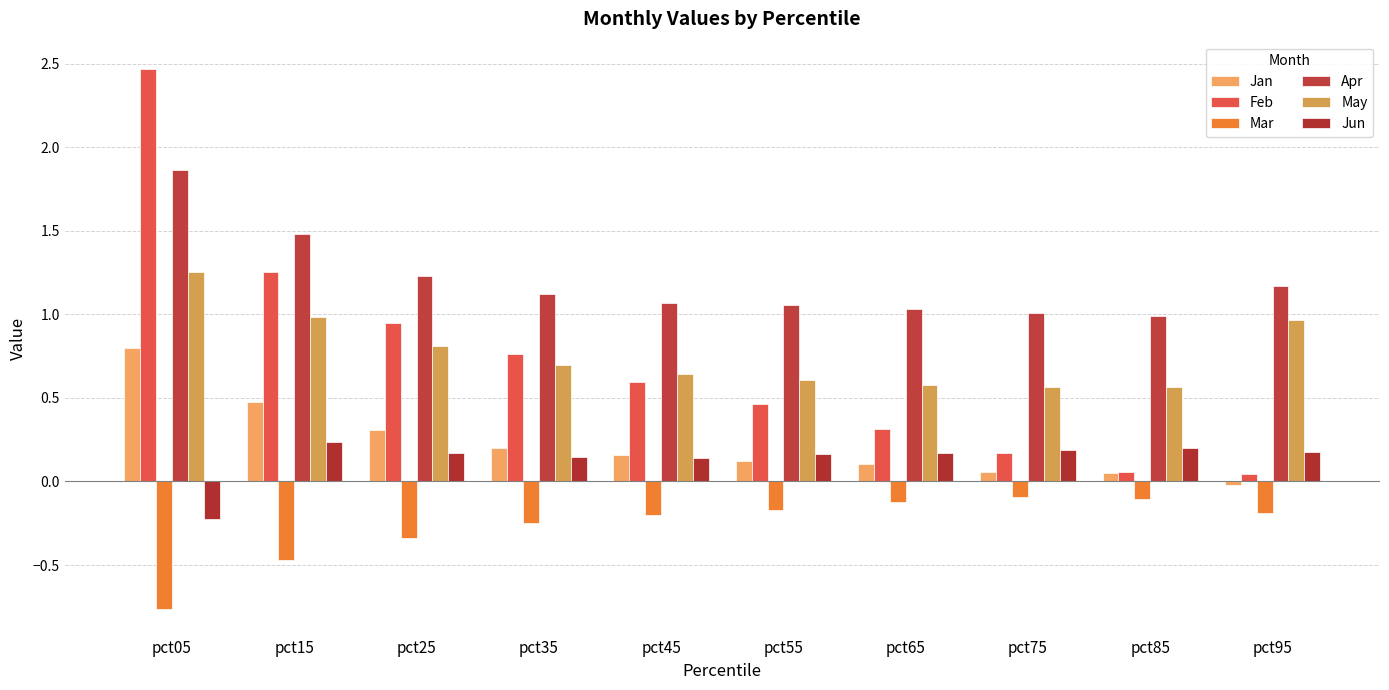

What is the highest value of the May series?

1.3